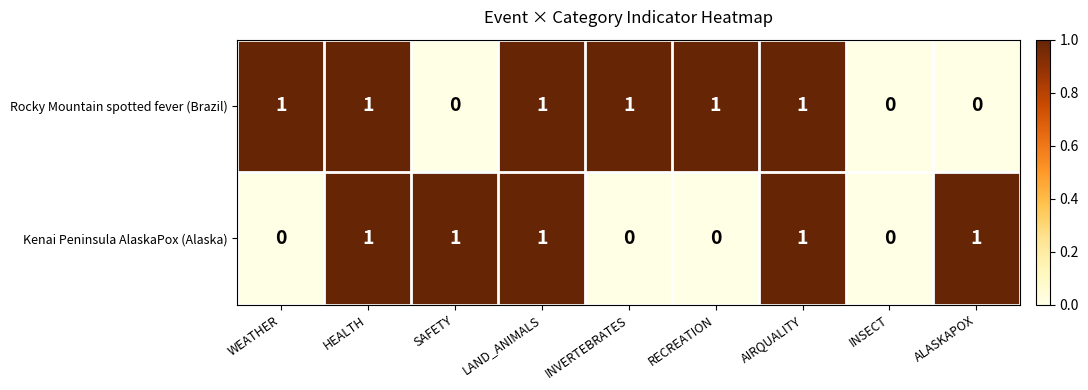

Rank the series by their average value, from lowest to highest.

Kenai Peninsula AlaskaPox (Alaska), Rocky Mountain spotted fever (Brazil)